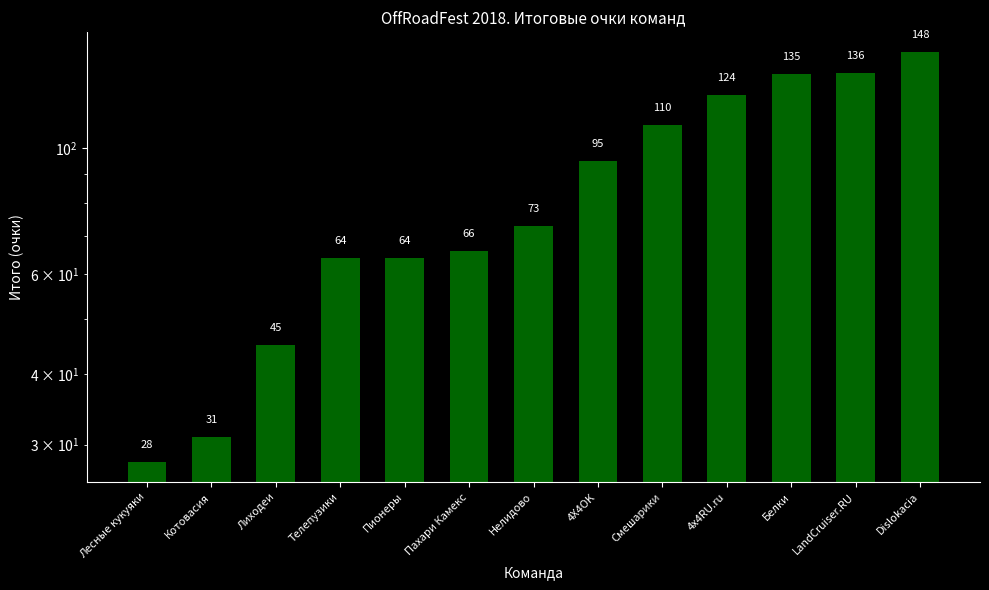

Reading left to right, what are all the values shown in this chart?

28	31	45	64	64	66	73	95	110	124	135	136	148